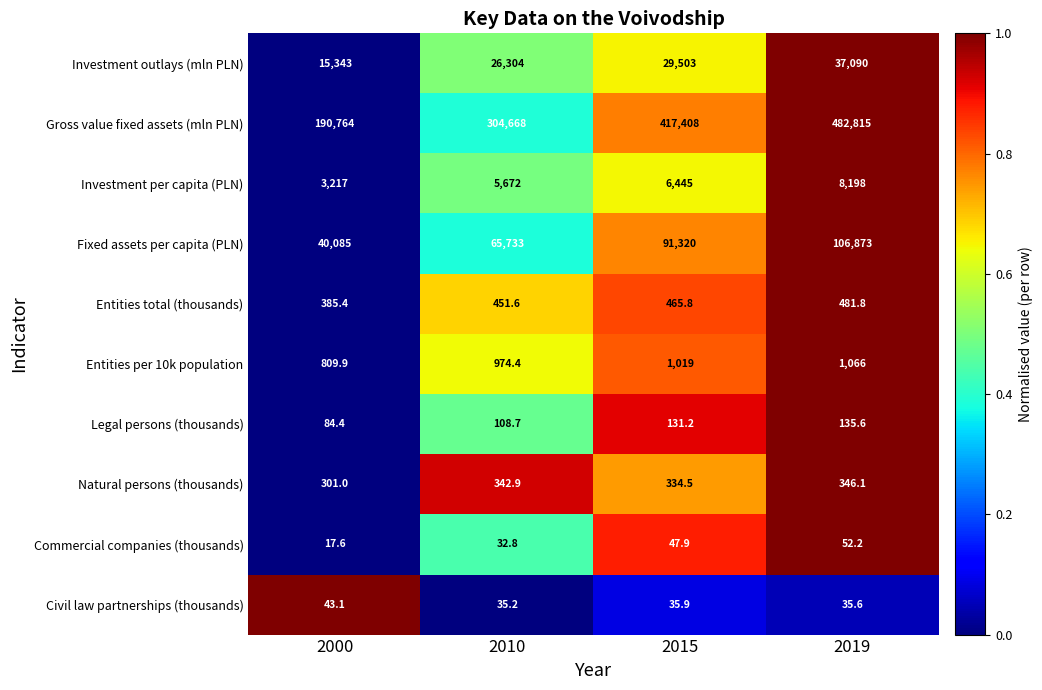

At which label is Investment outlays (mln PLN) closest to 26216?

2010